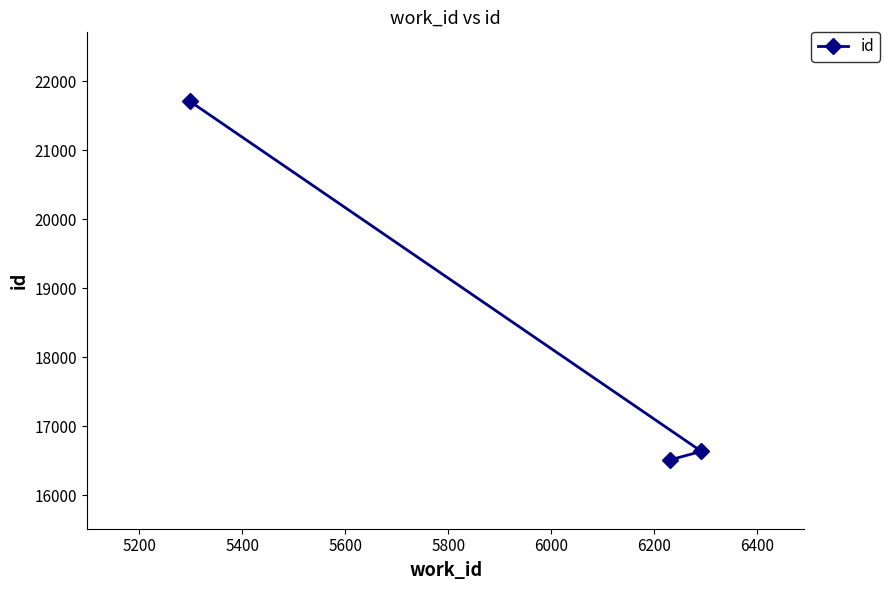

What is the minimum value shown in the chart?

16512